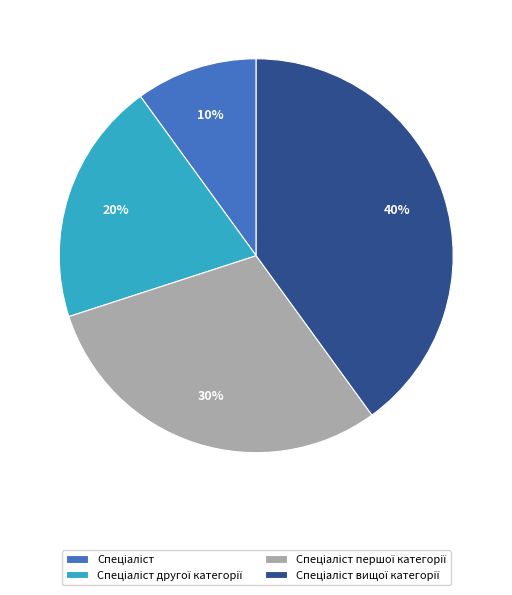

To the nearest percent, what is the difference between the largest and smallest slice percentages?

30%